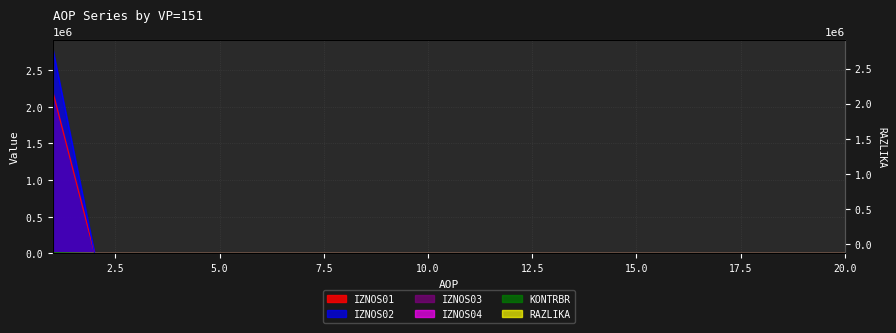

Reading right to left, extract all data points from this chart.

IZNOS01: 0.0	0.0	0.0	0.0	0.0	0.0	0.0	0.0	0.0	0.0	0.0	0.0	0.0	0.0	0.0	0.0	0.0	0.0	0.0	2197847.9
IZNOS02: 0.0	0.0	0.0	0.0	0.0	0.0	0.0	0.0	0.0	0.0	0.0	0.0	0.0	0.0	0.0	0.0	0.0	0.0	0.0	2774511.7
KONTRBR: 0.0	0.0	0.0	0.0	0.0	0.0	0.0	0.0	0.0	0.0	0.0	0.0	0.0	0.0	0.0	0.0	0.0	0.0	0.0	7746.9